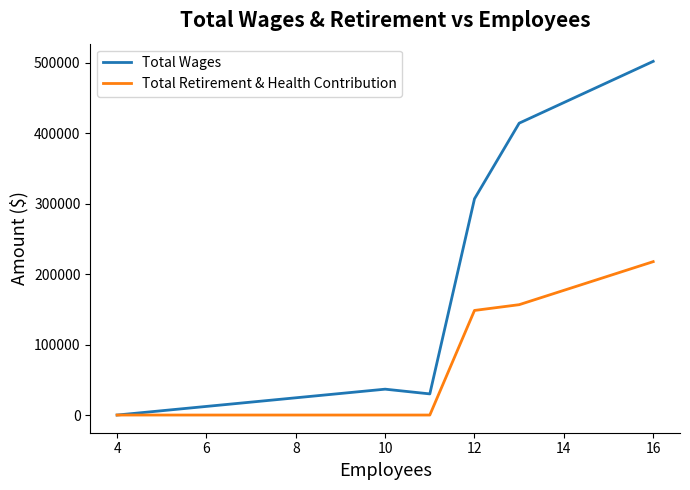

Which series has the largest total across all categories?

Total Wages